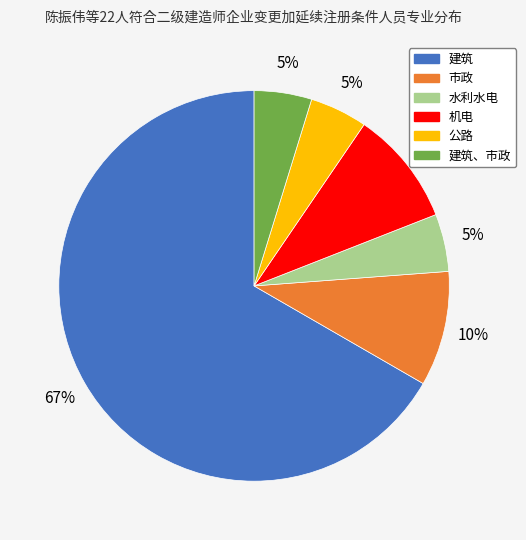

To the nearest percent, what is the average slice percentage?

17%